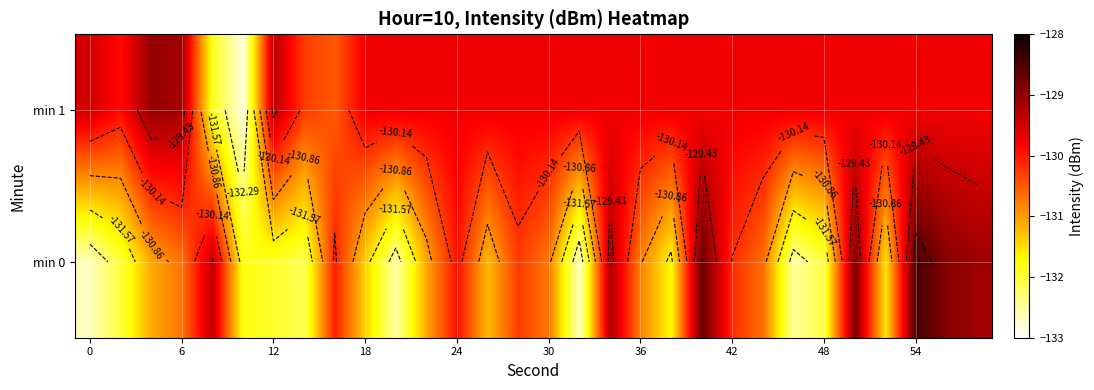

What is the difference between the min 0 values at 30 and 12?

1.2